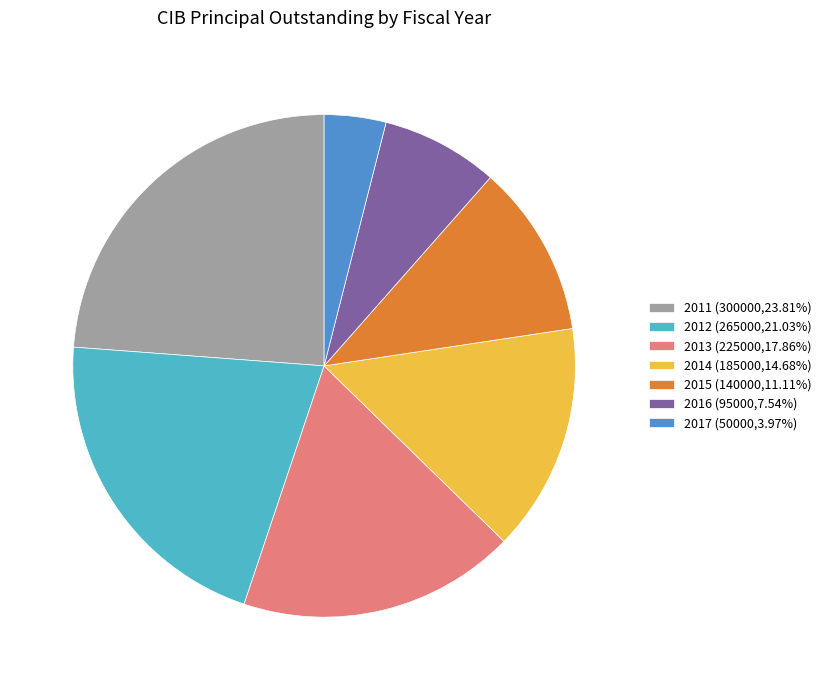

Do 2012 (265000,21.03%) and 2013 (225000,17.86%) together represent more than half of the pie?

No